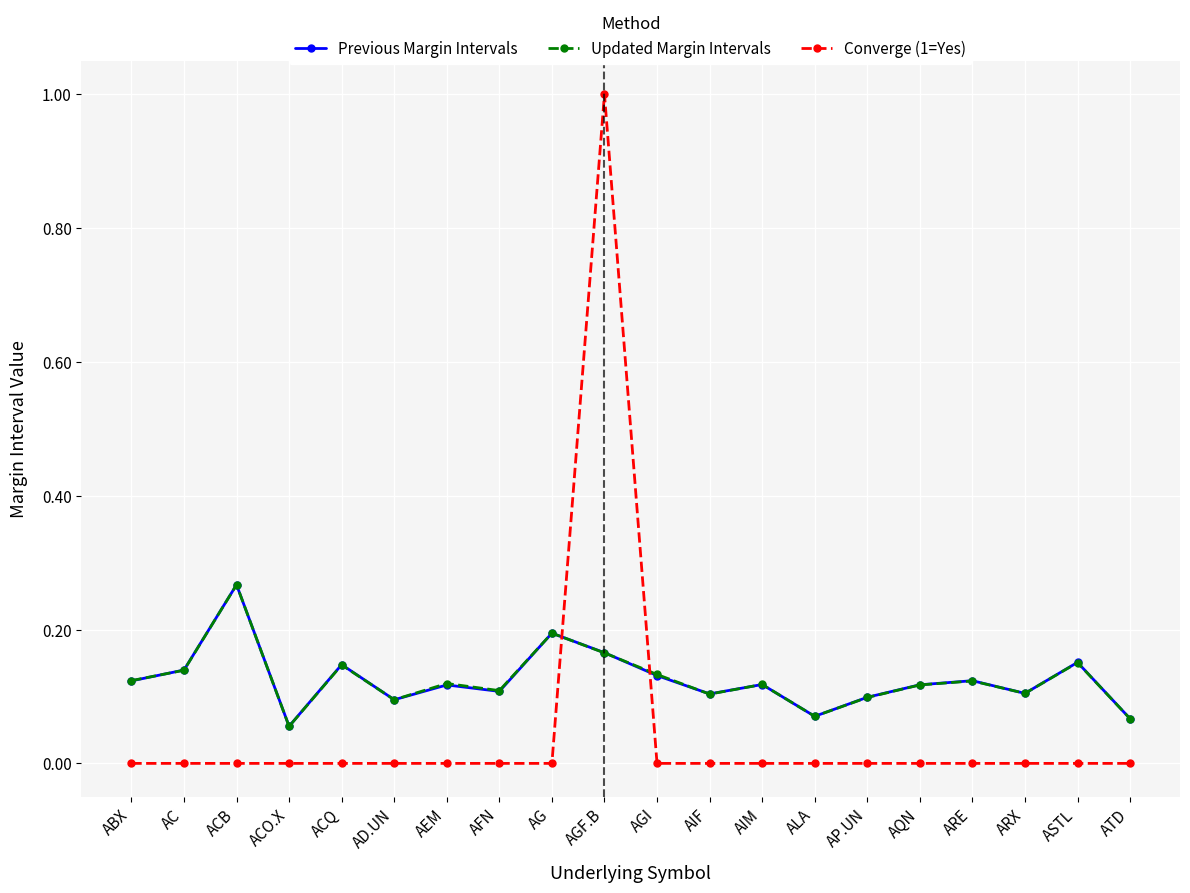

At which label does Updated Margin Intervals reach its peak?

ACB